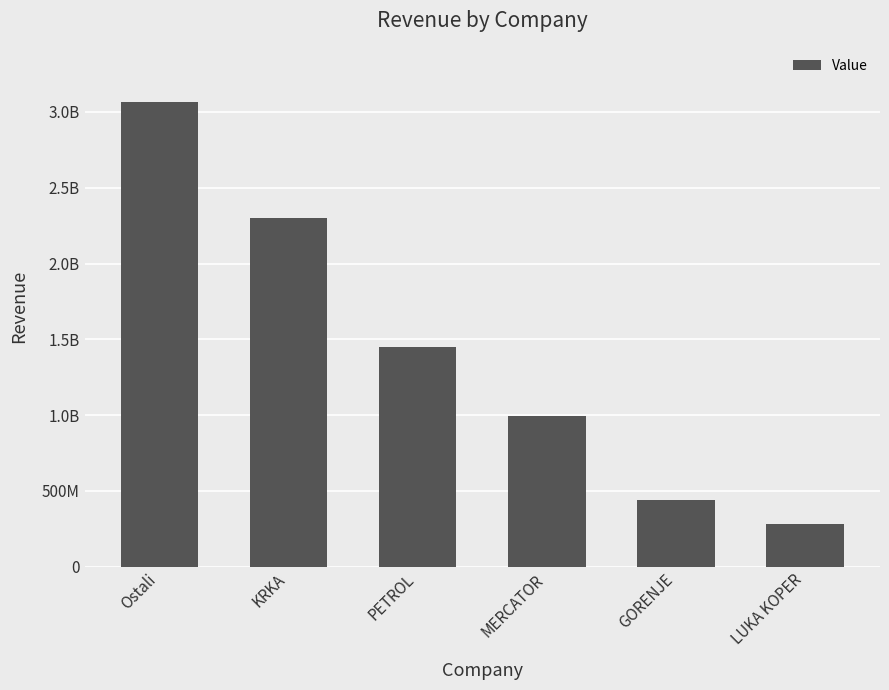

True or false: the data shows 2379924336.2 at PETROL.

False